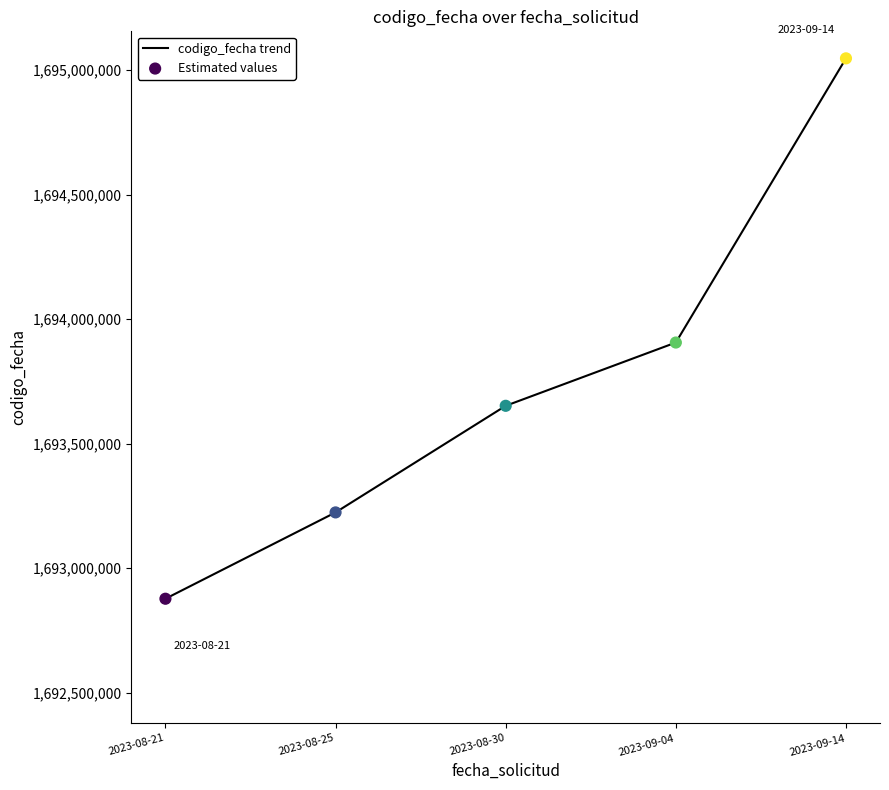

What is the ratio of the value at 2023-09-14 to the value at 2023-09-04?

1.0